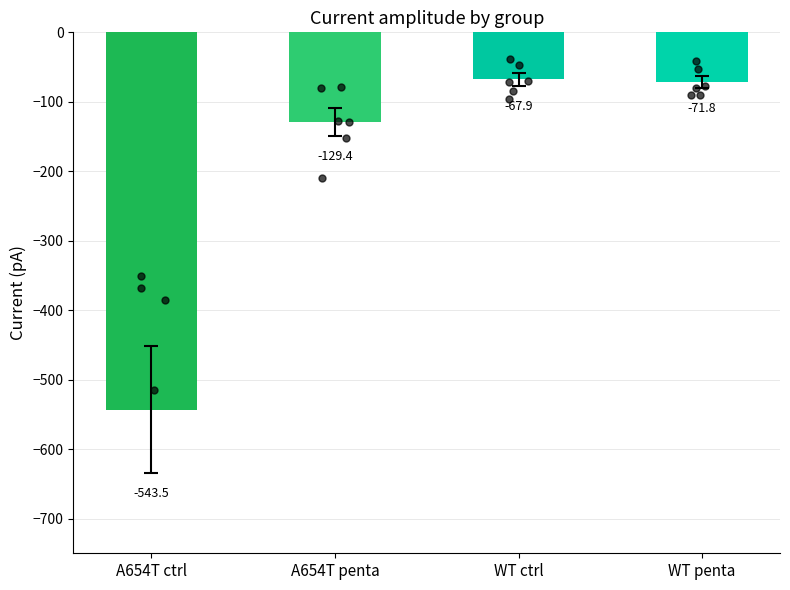

Which series has the widest spread of Y values?

A654T ctrl